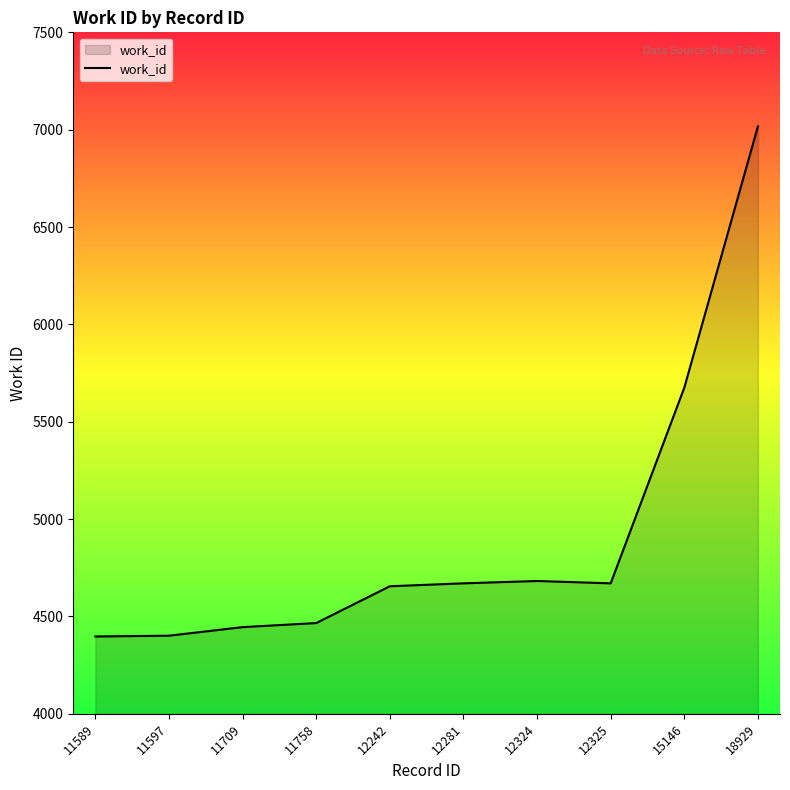

Approximately how many times larger is the value at 12281 compared to 11709?

1.1